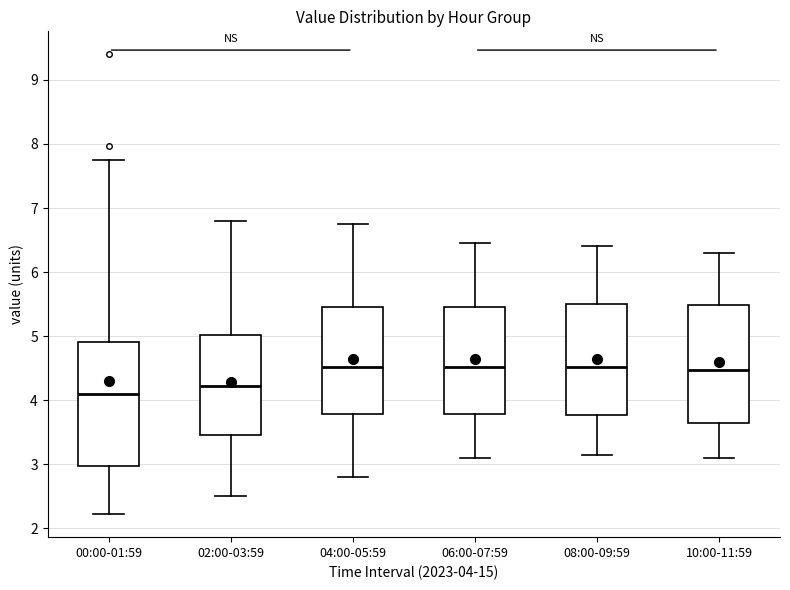

Reading left to right, read every box against the y-axis: the position of its median line, the range the box covers, and the ends of its whiskers. The values are not printed on the chart, so give them approximately, as read against the axis.

00:00-01:59: median 4.1, box 3.0 to 4.9, whiskers 2.2 to 7.8
02:00-03:59: median 4.2, box 3.5 to 5.0, whiskers 2.5 to 6.8
04:00-05:59: median 4.5, box 3.8 to 5.5, whiskers 2.8 to 6.8
06:00-07:59: median 4.5, box 3.8 to 5.5, whiskers 3.1 to 6.5
08:00-09:59: median 4.5, box 3.8 to 5.5, whiskers 3.2 to 6.4
10:00-11:59: median 4.5, box 3.6 to 5.5, whiskers 3.1 to 6.3